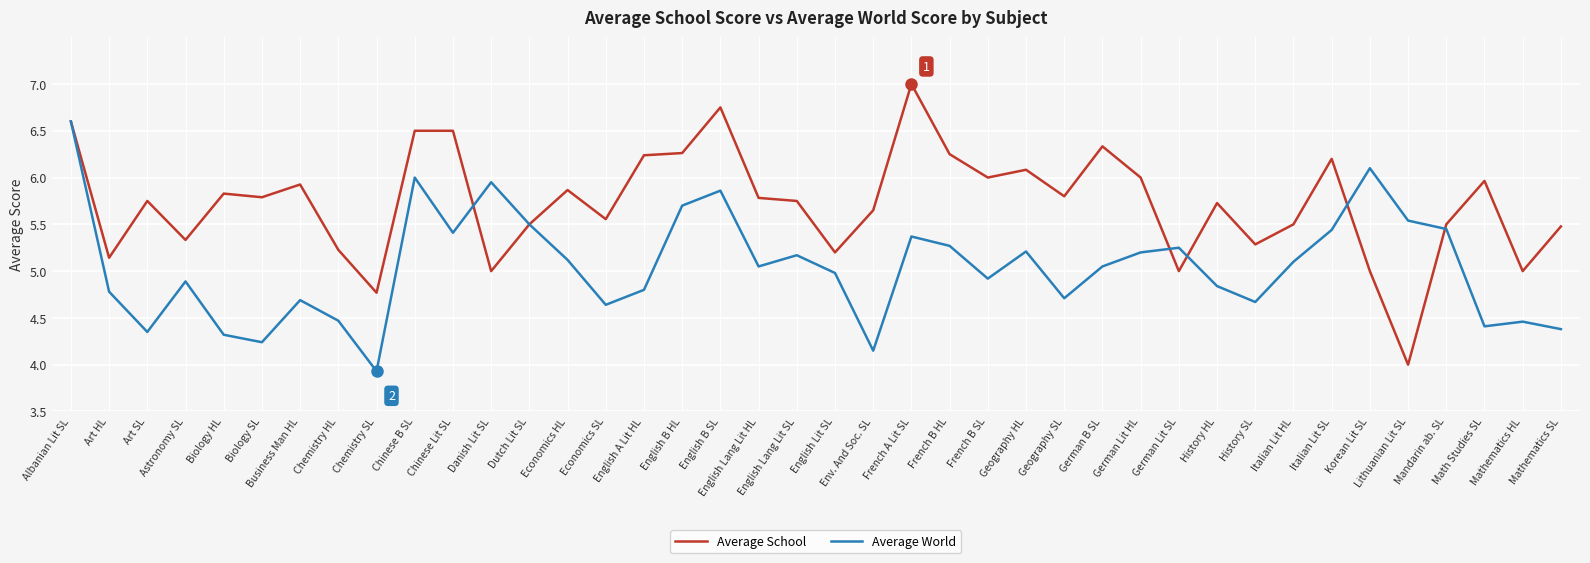

Which series changed the most between Art SL and Geography SL?

Average World